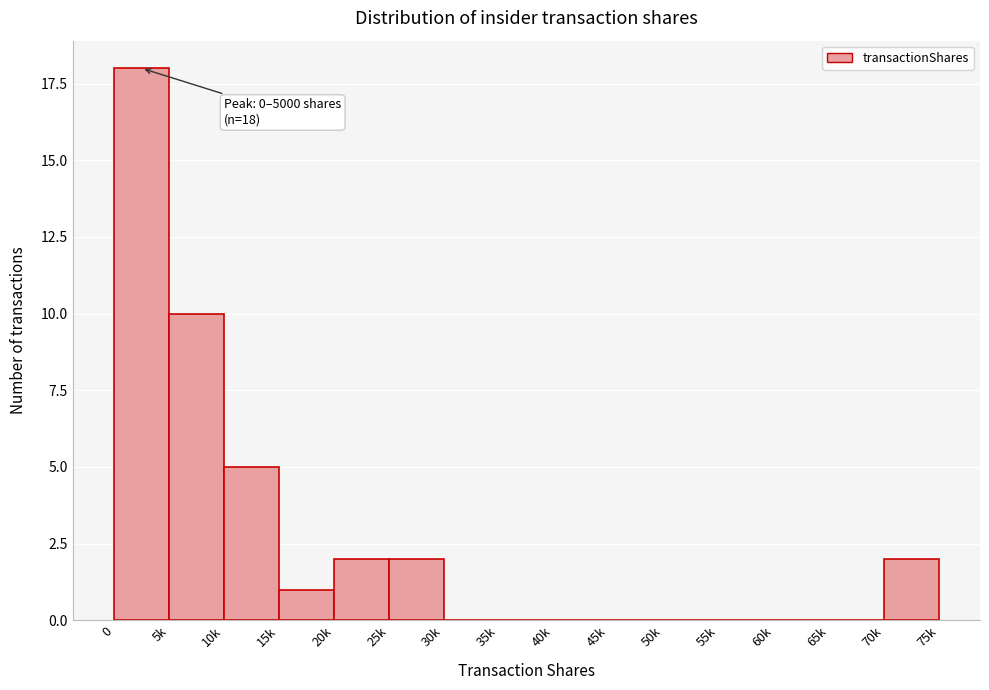

Reading left to right, what are all the values shown in this chart?

0=18	5k=10	10k=5	15k=1	20k=2	25k=2	30k=0	35k=0	40k=0	45k=0	50k=0	55k=0	60k=0	65k=0	70k=2